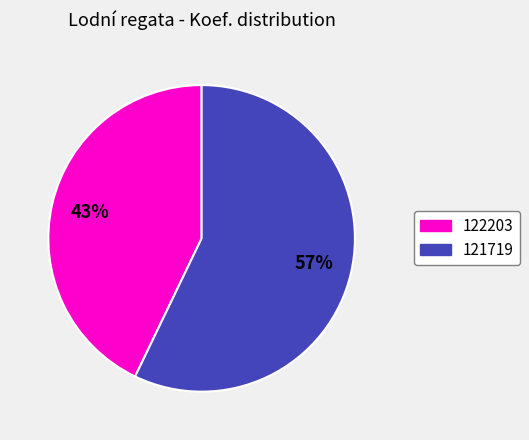

To the nearest percent, what is the difference between the 122203 and 121719 slice percentages?

14%